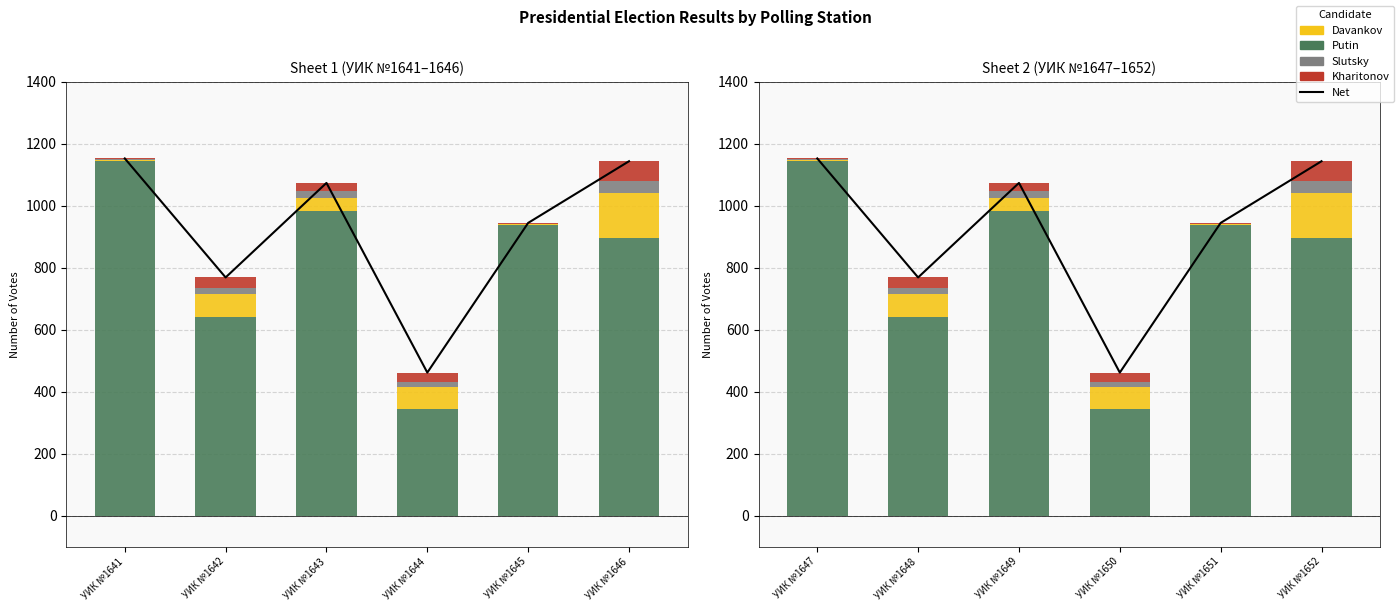

Where is Davankov nearest to the value 74?

УИК №1648